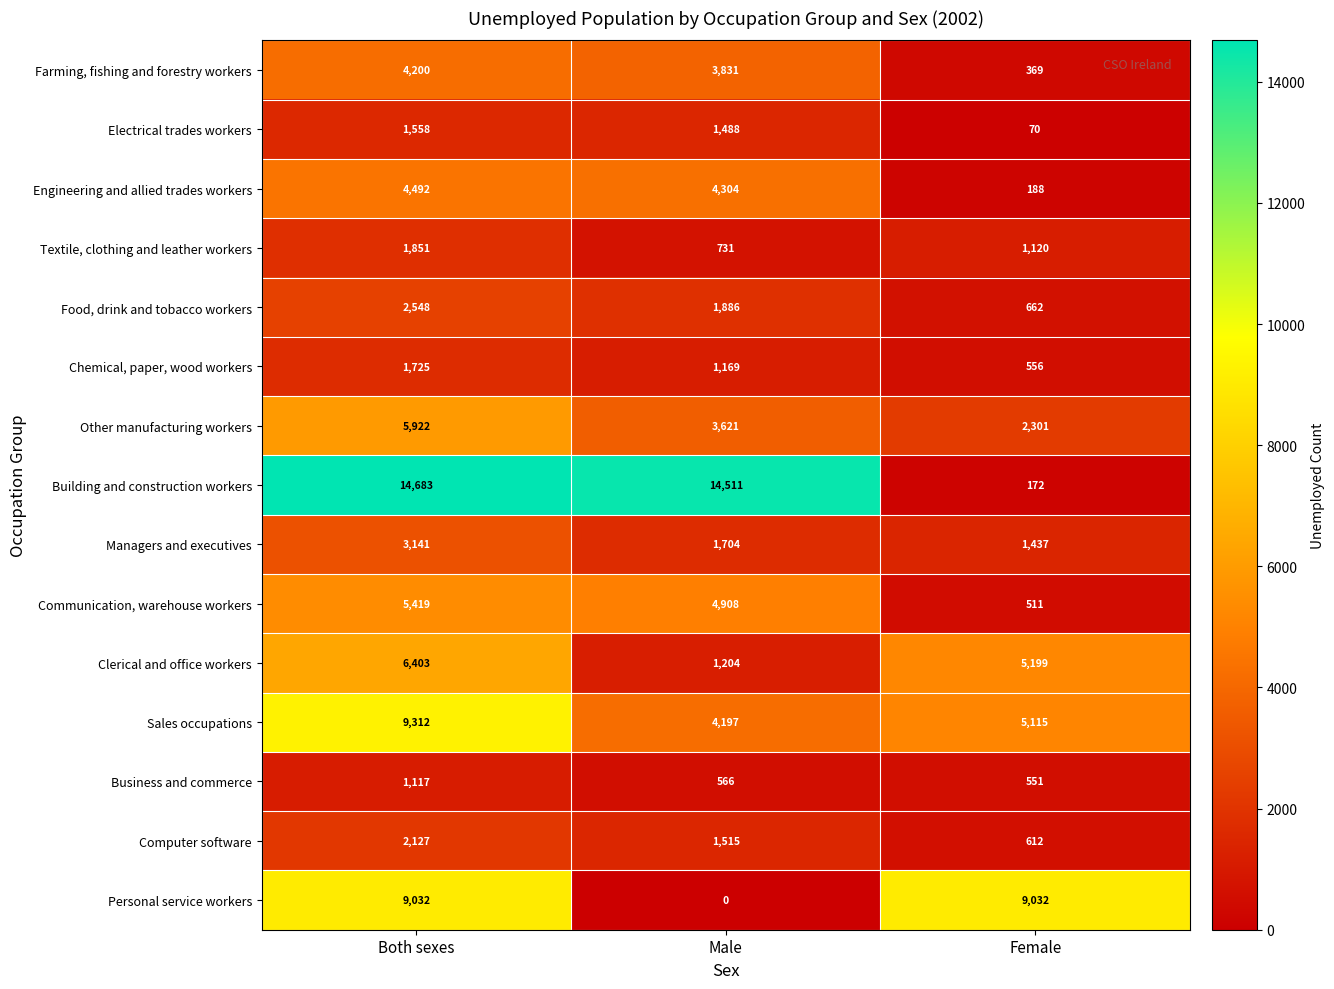

What is the difference between the maximum and minimum values in the Personal service workers series?

9032